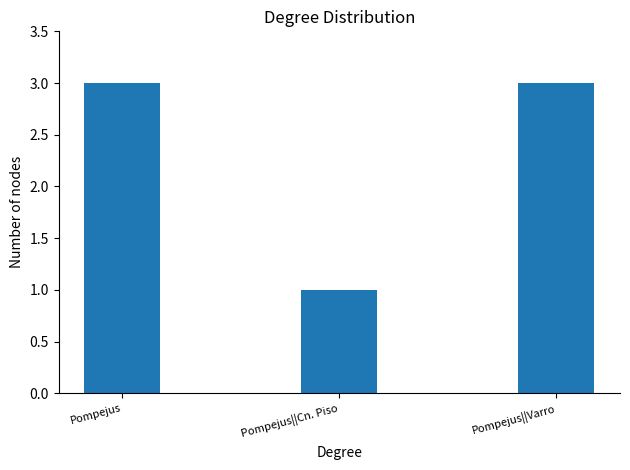

What is the label of the 2nd bar from the right?

Pompejus||Cn. Piso